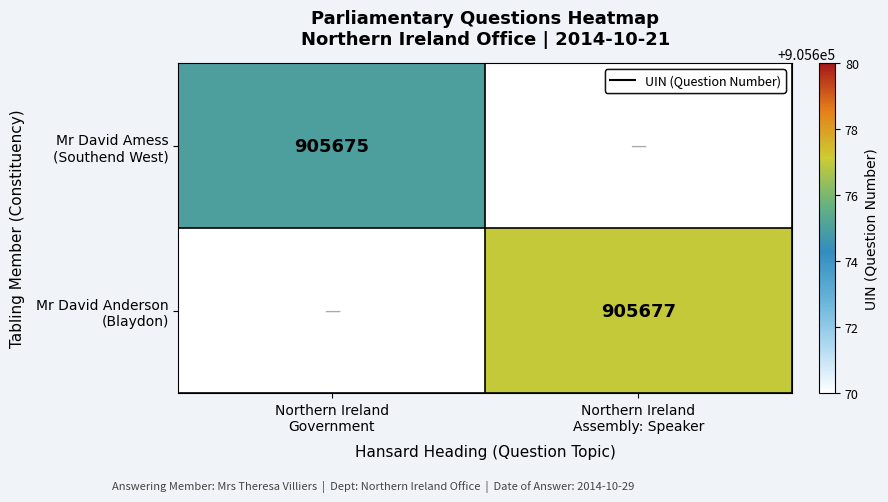

Which series has the largest total across all categories?

Mr David Anderson (Blaydon)